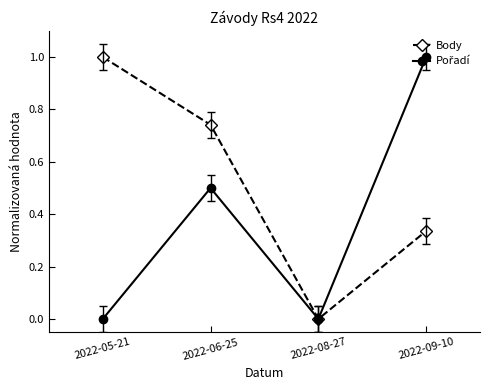

Which series has the largest total across all categories?

Body